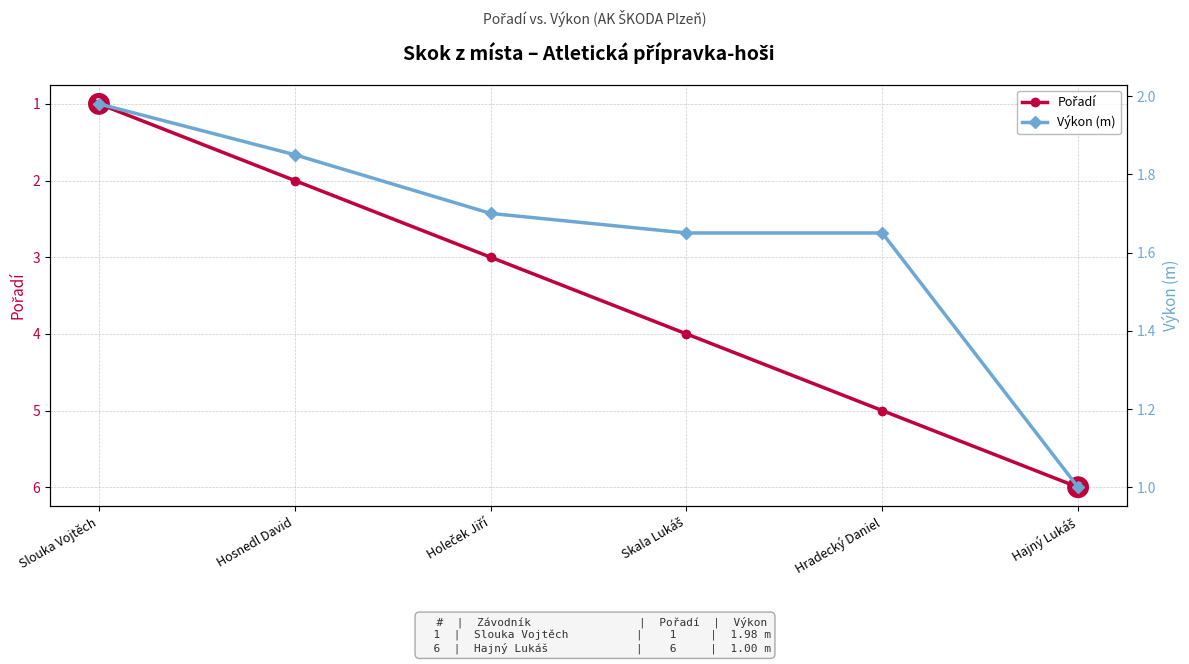

Reading left to right, what are all the values shown in this chart?

Pořadí: 1.0	2.0	3.0	4.0	5.0	6.0
Výkon (m): 2.0	1.9	1.7	1.6	1.6	1.0